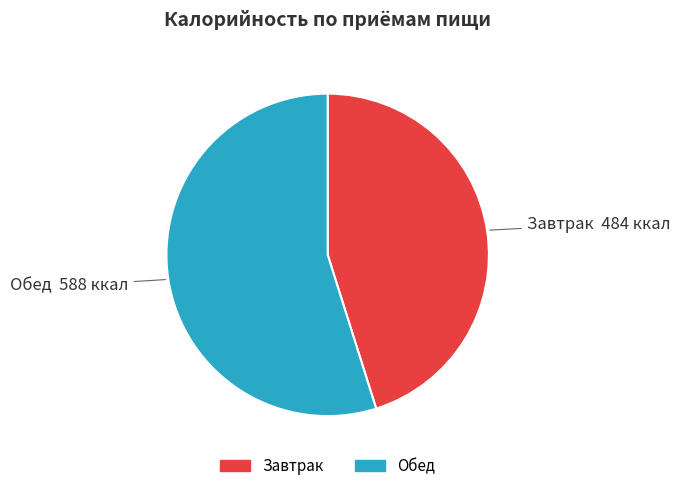

True or false: Обед accounts for 62% of the total.

False